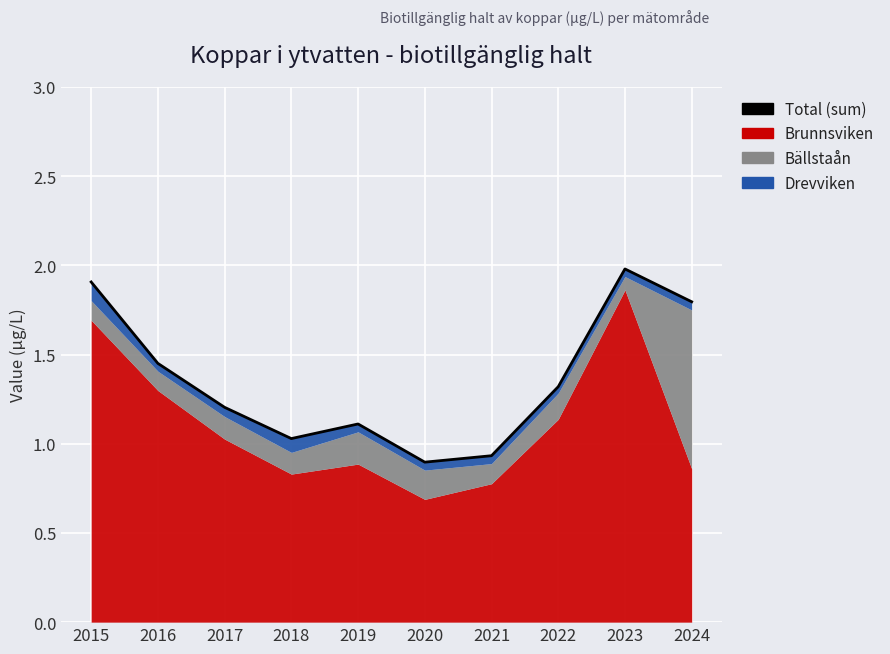

What is the value of the 7th point from the left?

0.9